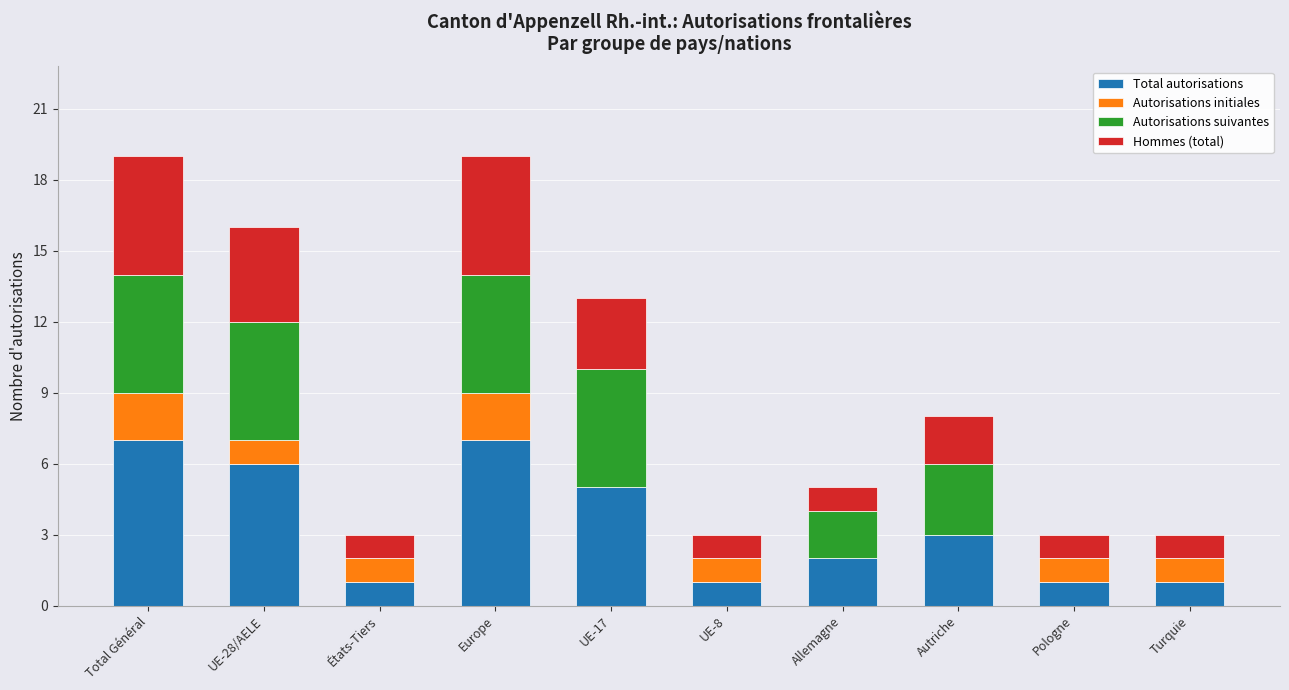

What is the total value across all series at Europe?

19